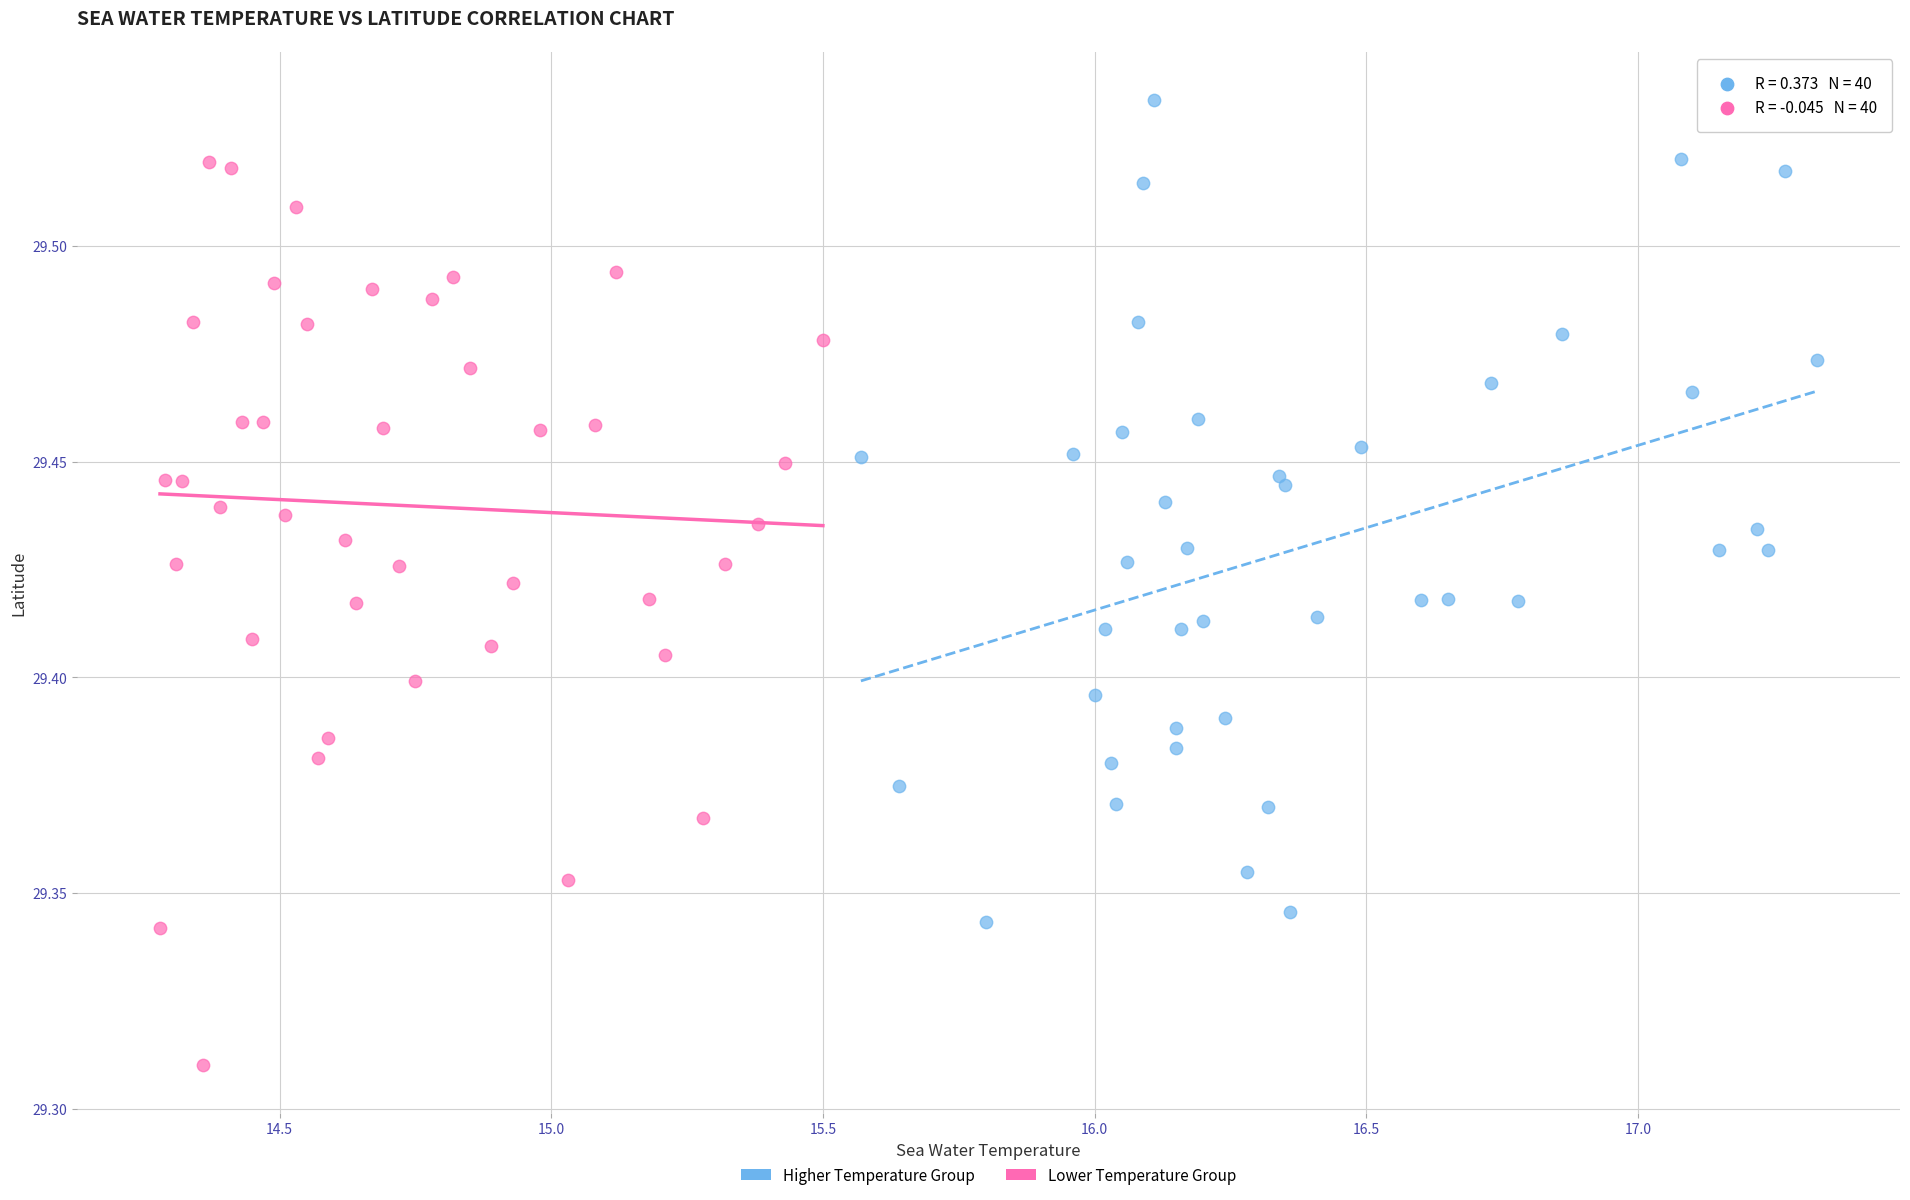

Which series reaches the maximum Y coordinate?

Higher Temperature Group